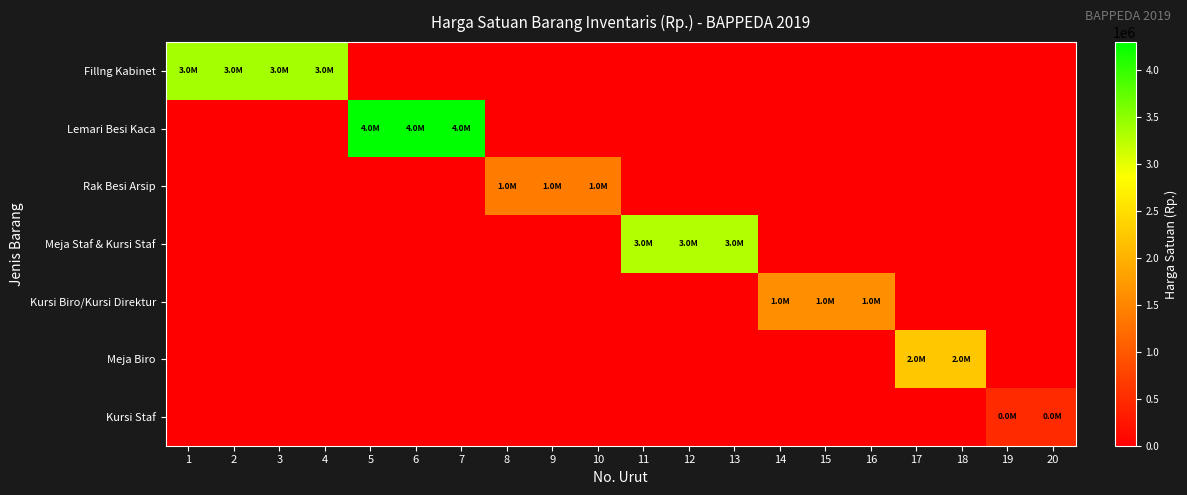

Reading left to right, what are all the values shown in this chart?

Fillng Kabinet: 1=3365000	2=3365000	3=3365000	4=3365000	5=0	6=0	7=0	8=0	9=0	10=0	11=0	12=0	13=0	14=0	15=0	16=0	17=0	18=0	19=0	20=0
Lemari Besi Kaca: 1=0	2=0	3=0	4=0	5=4300000	6=4300000	7=4300000	8=0	9=0	10=0	11=0	12=0	13=0	14=0	15=0	16=0	17=0	18=0	19=0	20=0
Rak Besi Arsip: 1=0	2=0	3=0	4=0	5=0	6=0	7=0	8=1400000	9=1400000	10=1400000	11=0	12=0	13=0	14=0	15=0	16=0	17=0	18=0	19=0	20=0
Meja Staf & Kursi Staf: 1=0	2=0	3=0	4=0	5=0	6=0	7=0	8=0	9=0	10=0	11=3300000	12=3300000	13=3300000	14=0	15=0	16=0	17=0	18=0	19=0	20=0
Kursi Biro/Kursi Direktur: 1=0	2=0	3=0	4=0	5=0	6=0	7=0	8=0	9=0	10=0	11=0	12=0	13=0	14=1600000	15=1600000	16=1600000	17=0	18=0	19=0	20=0
Meja Biro: 1=0	2=0	3=0	4=0	5=0	6=0	7=0	8=0	9=0	10=0	11=0	12=0	13=0	14=0	15=0	16=0	17=2250000	18=2250000	19=0	20=0
Kursi Staf: 1=0	2=0	3=0	4=0	5=0	6=0	7=0	8=0	9=0	10=0	11=0	12=0	13=0	14=0	15=0	16=0	17=0	18=0	19=480000	20=480000